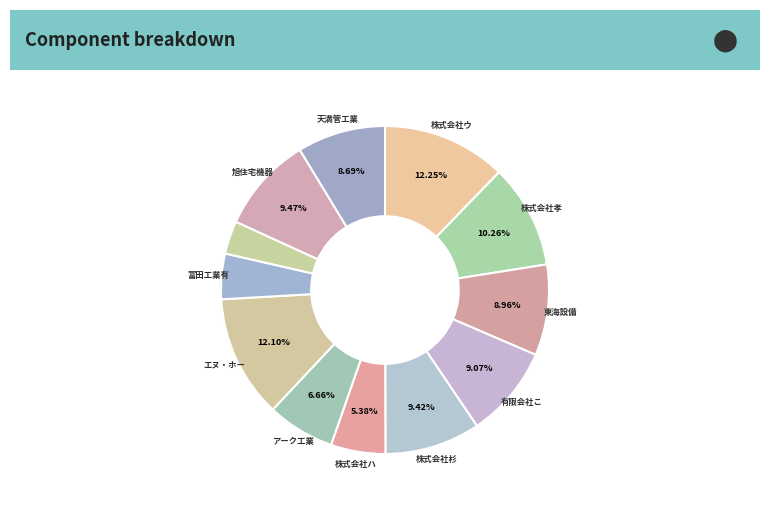

How many slices are in this pie chart?

12